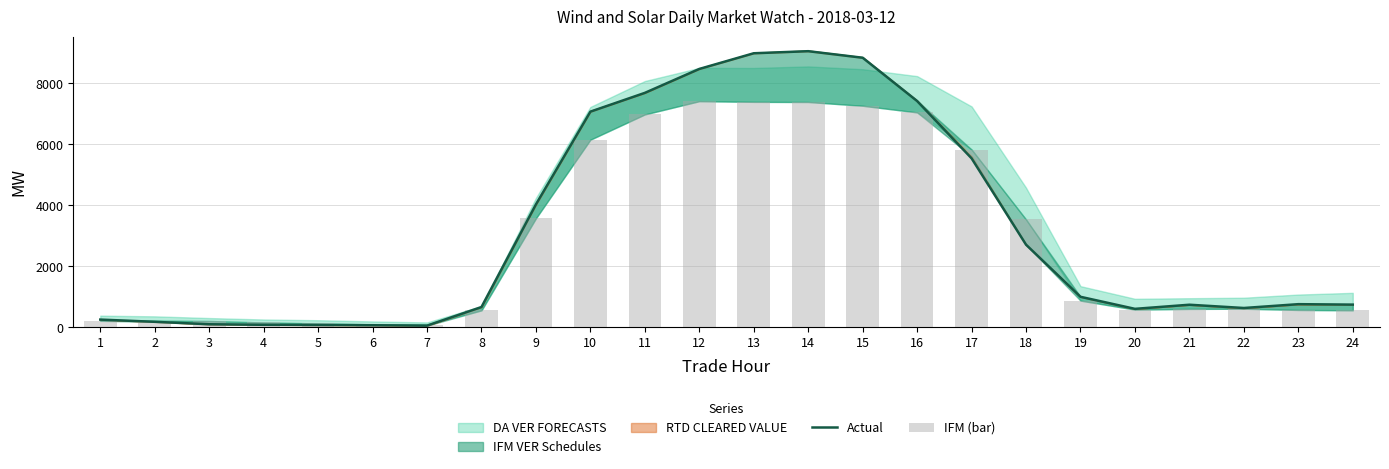

List the labels in order of Actual value, largest first.

14, 13, 15, 12, 11, 16, 10, 17, 9, 18, 19, 23, 24, 21, 8, 22, 20, 1, 2, 3, 4, 5, 6, 7